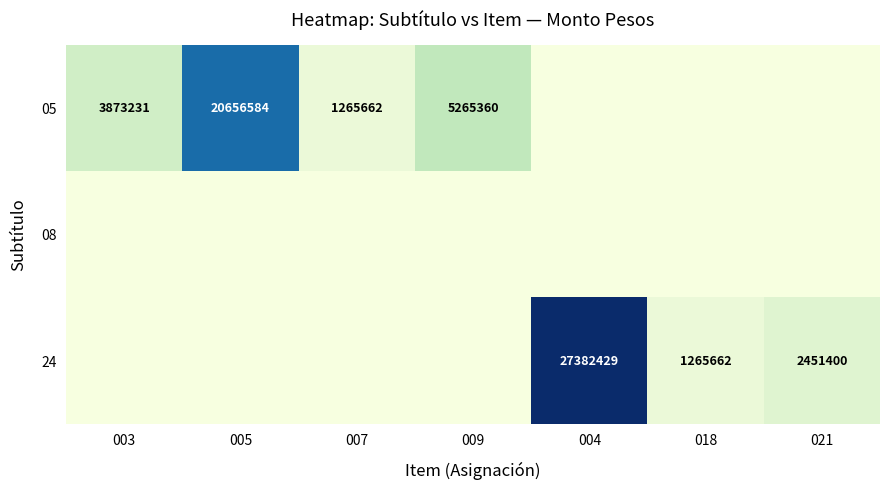

True or false: 24 has a value of 2127279 at 018.

False